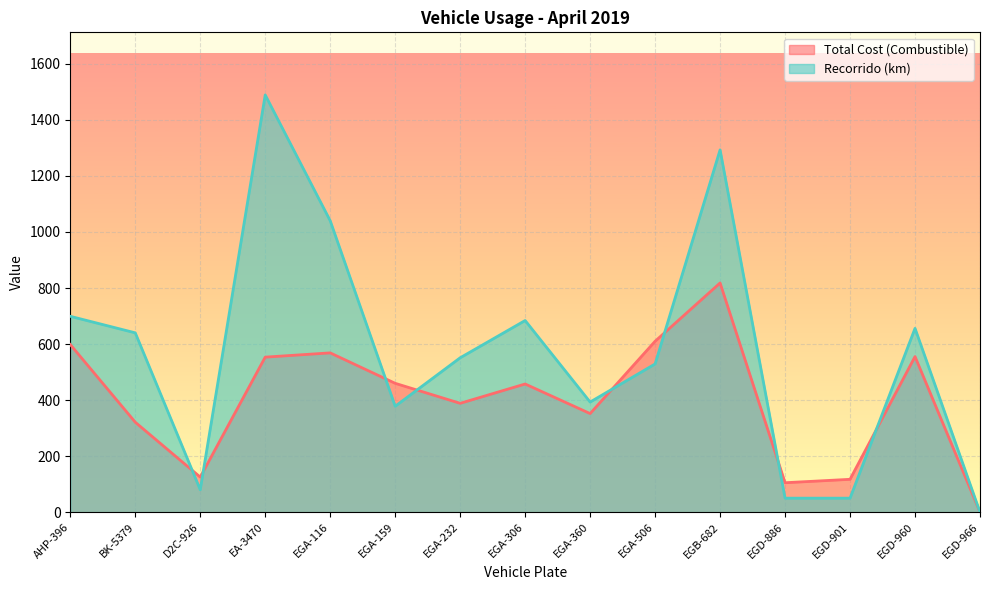

How many lines are shown in the chart?

2